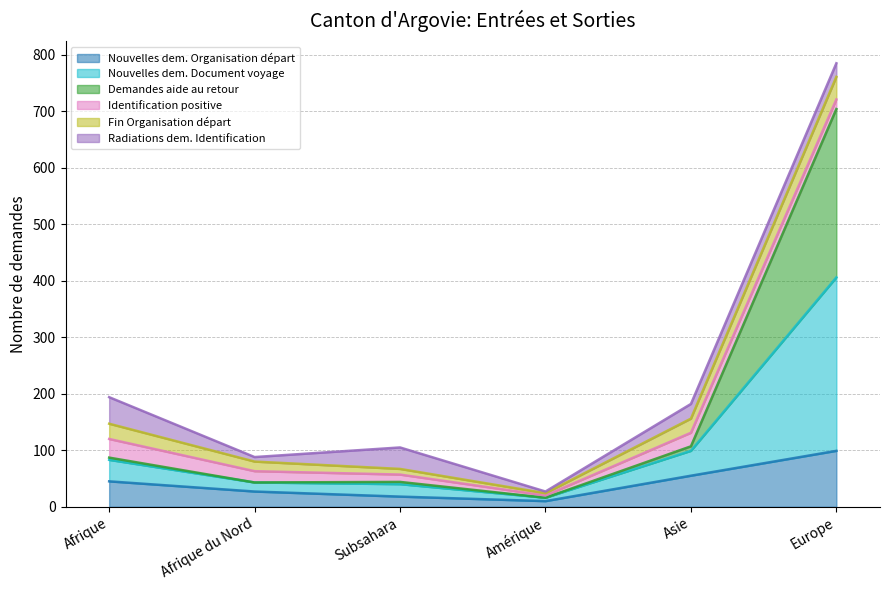

Is it true that Demandes aide au retour equals 66 at Afrique?

False